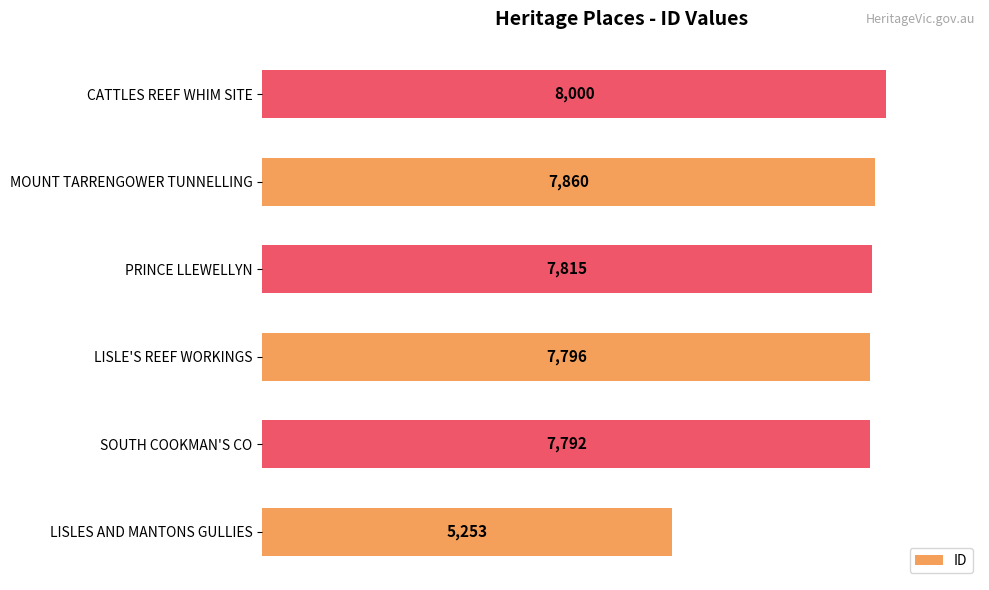

What is the change in value from MOUNT TARRENGOWER TUNNELLING to CATTLES REEF WHIM SITE?

+140